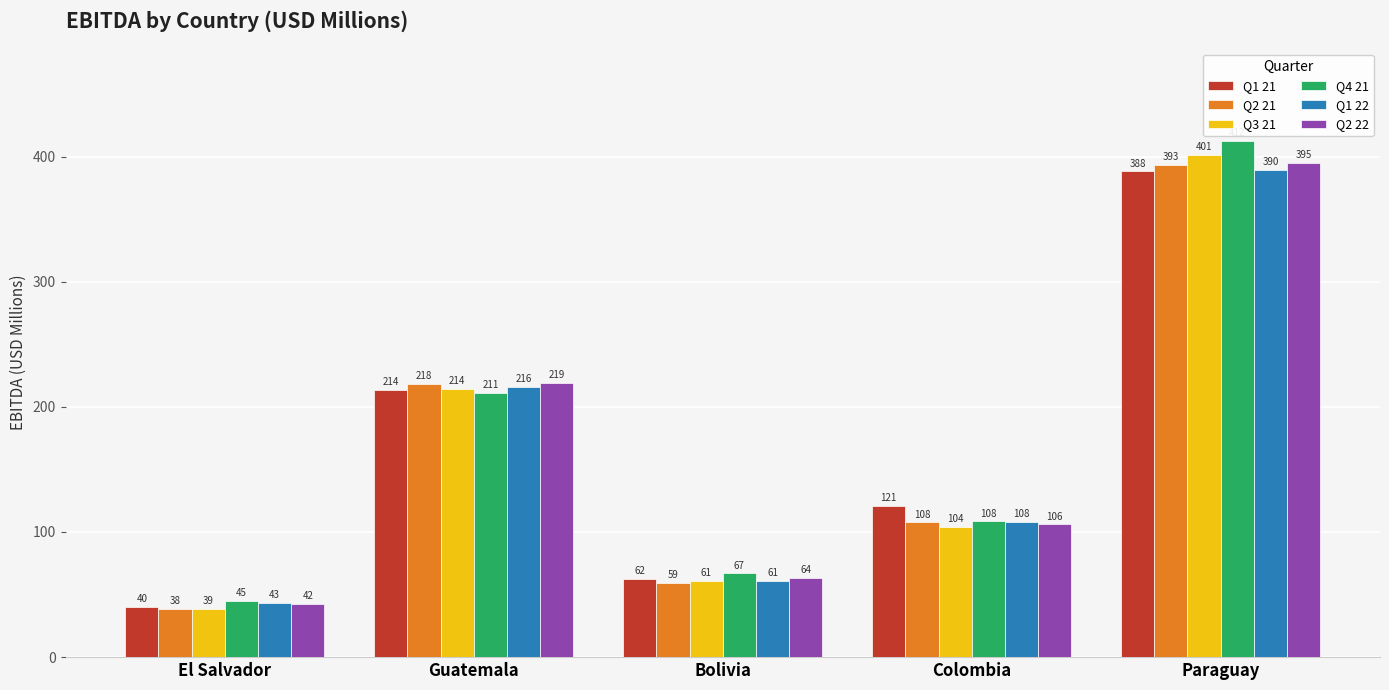

Which series has the widest spread of values?

Q4 21